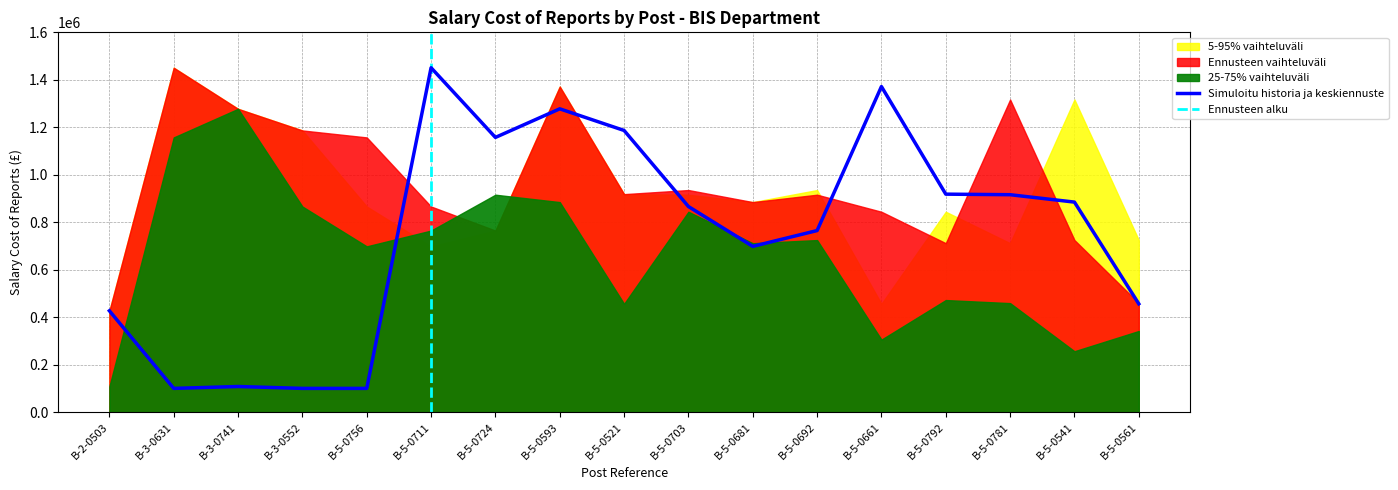

At which category does 5-95% vaihteluväli (upper) reach its first local valley?

B-5-0711